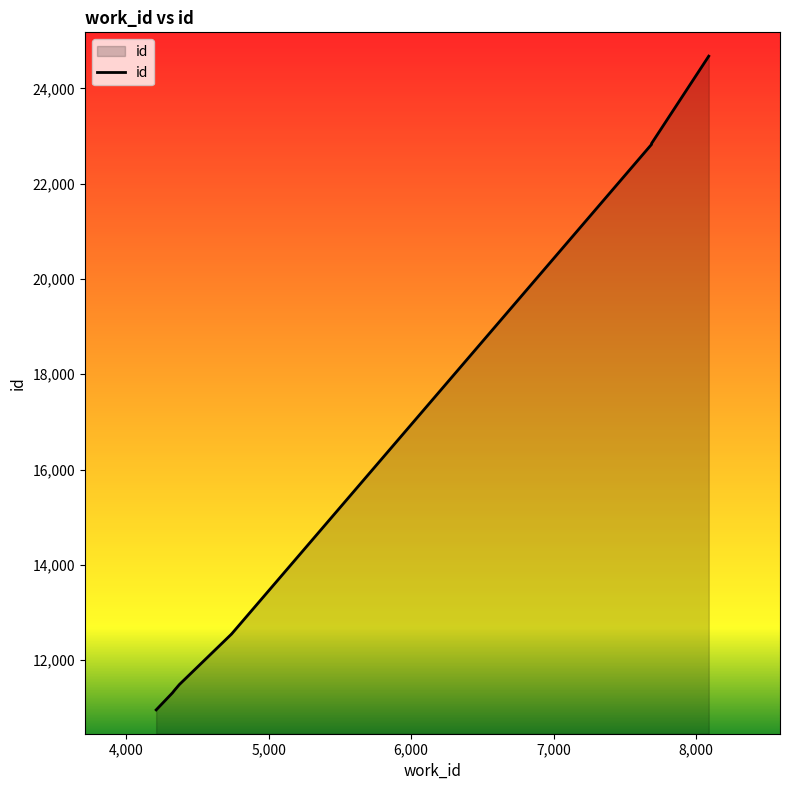

What is the change in value from 4325 to 4743?

+1246